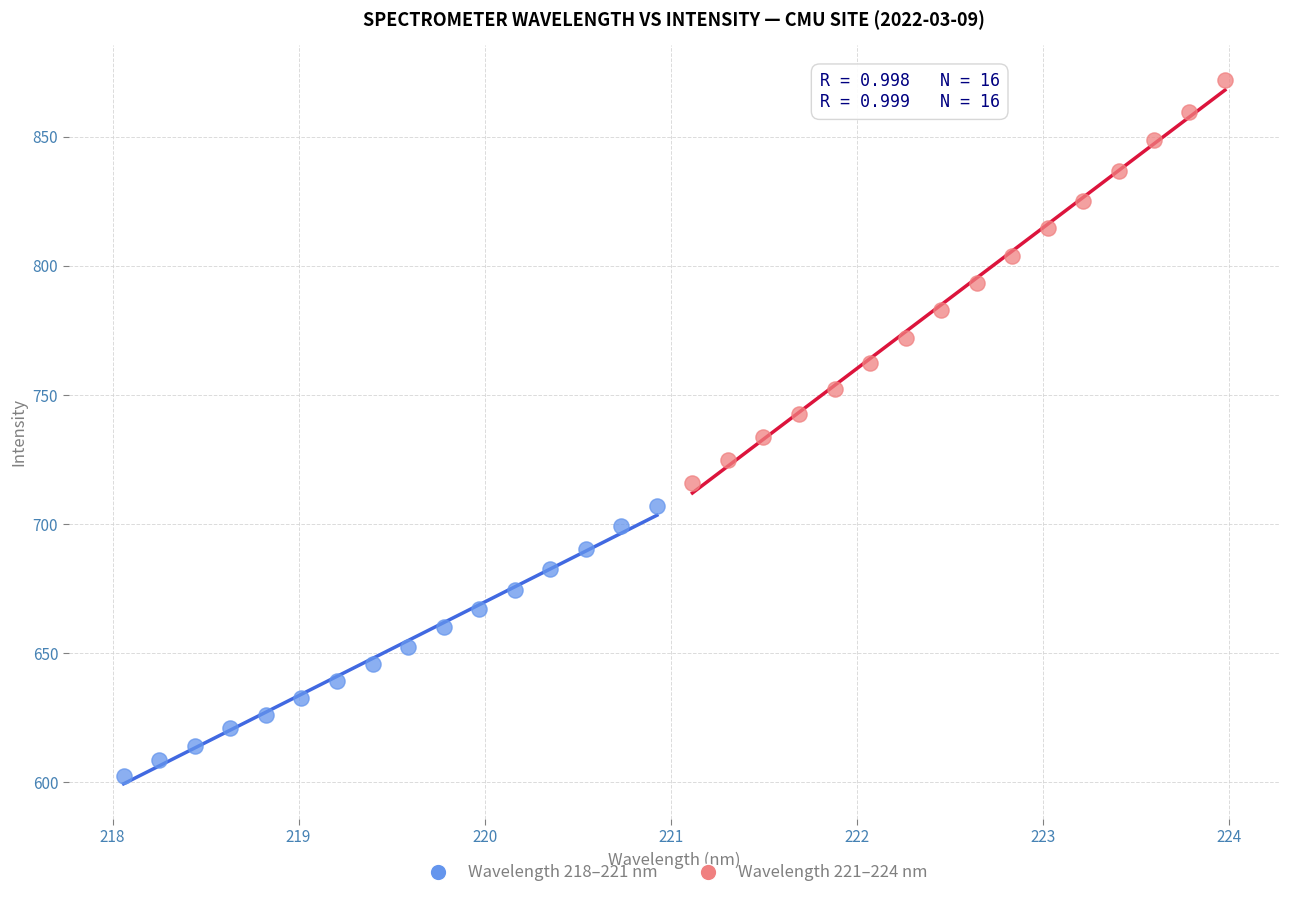

Which series has the widest spread of Y values?

Wavelength 221–224 nm